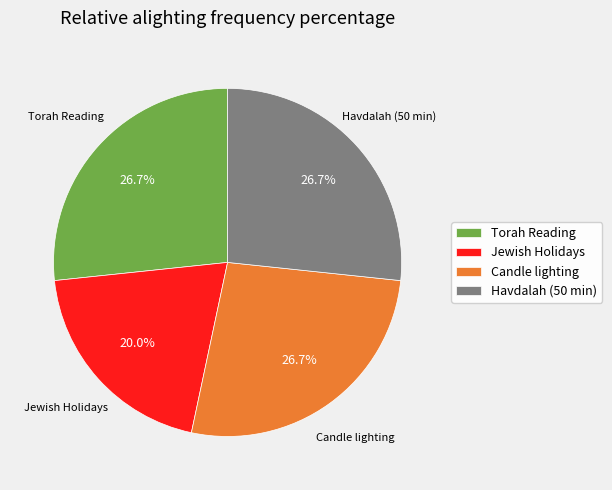

How much of the chart is everything except Jewish Holidays?

80.0%